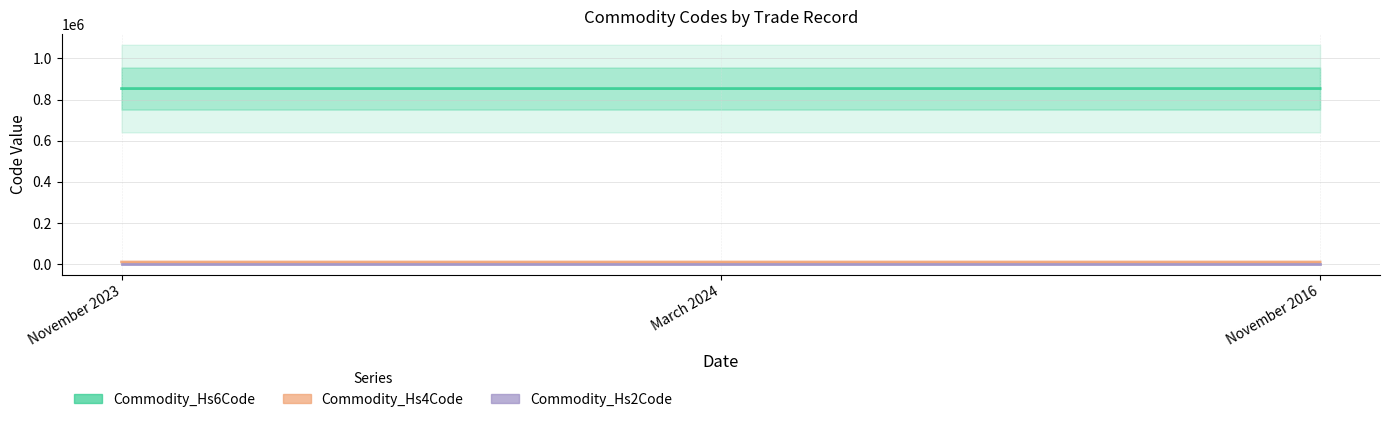

Does the chart have visible grid lines?

Yes